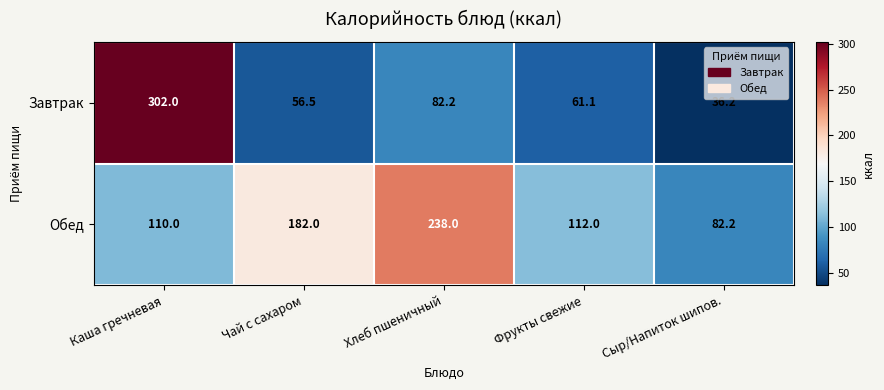

Reading right to left, list all the values displayed in this chart.

Завтрак: 36.2	61.1	82.2	56.5	302.0
Обед: 82.2	112.0	238.0	182.0	110.0